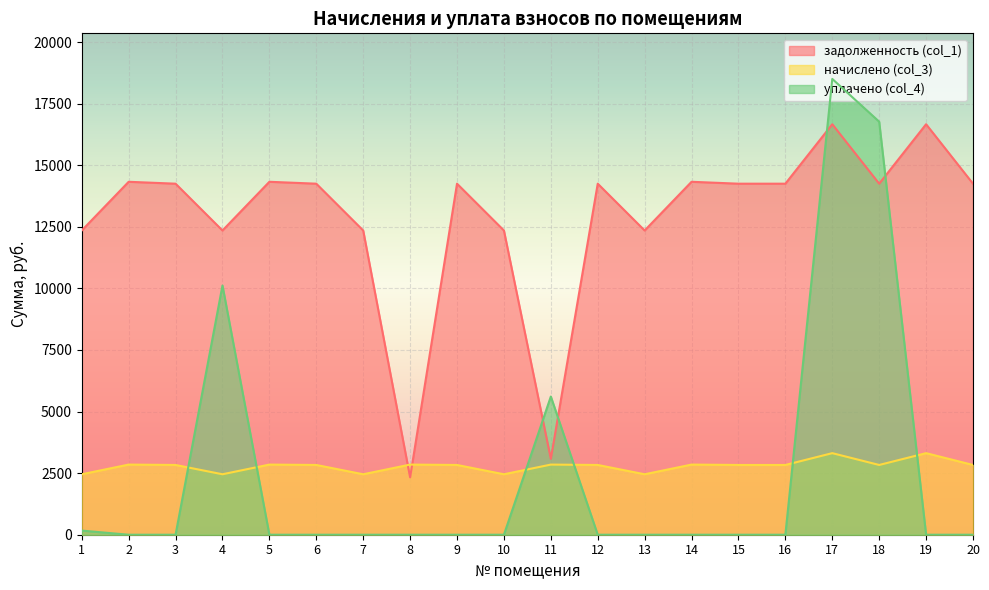

At which label does начислено (col_3) reach its minimum?

1